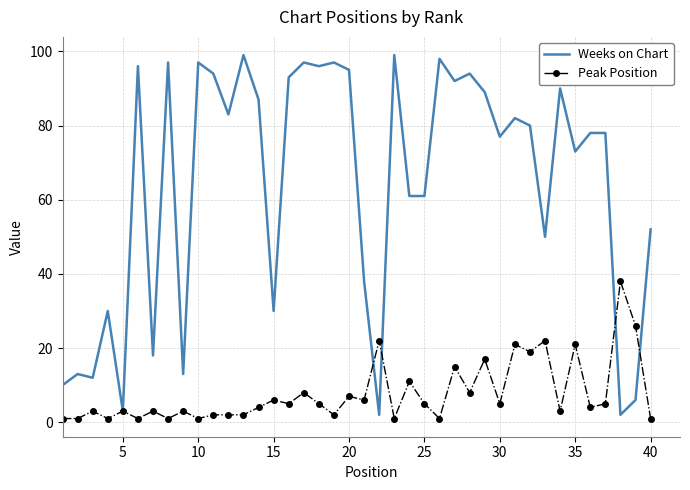

List the series in order of their peak value, highest first.

Weeks on Chart, Peak Position